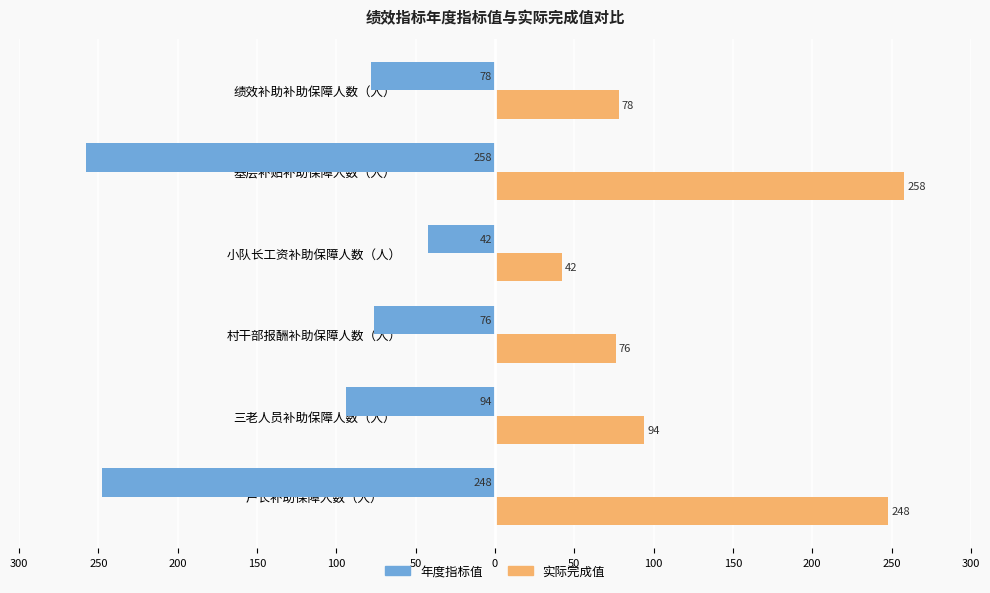

Which series has the widest spread of values?

年度指标值